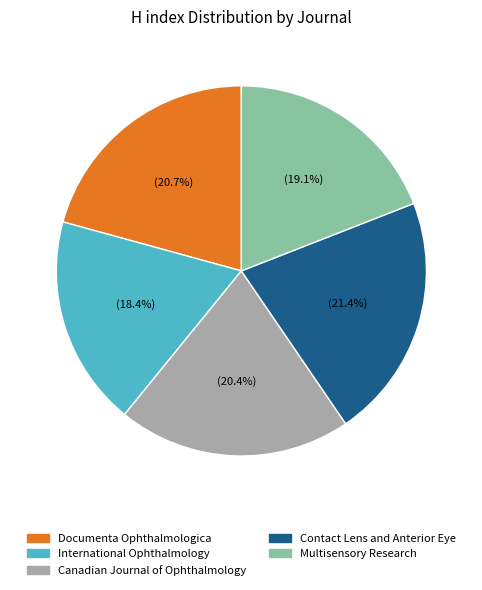

What percentage is the Multisensory Research slice, to the nearest percent?

19%